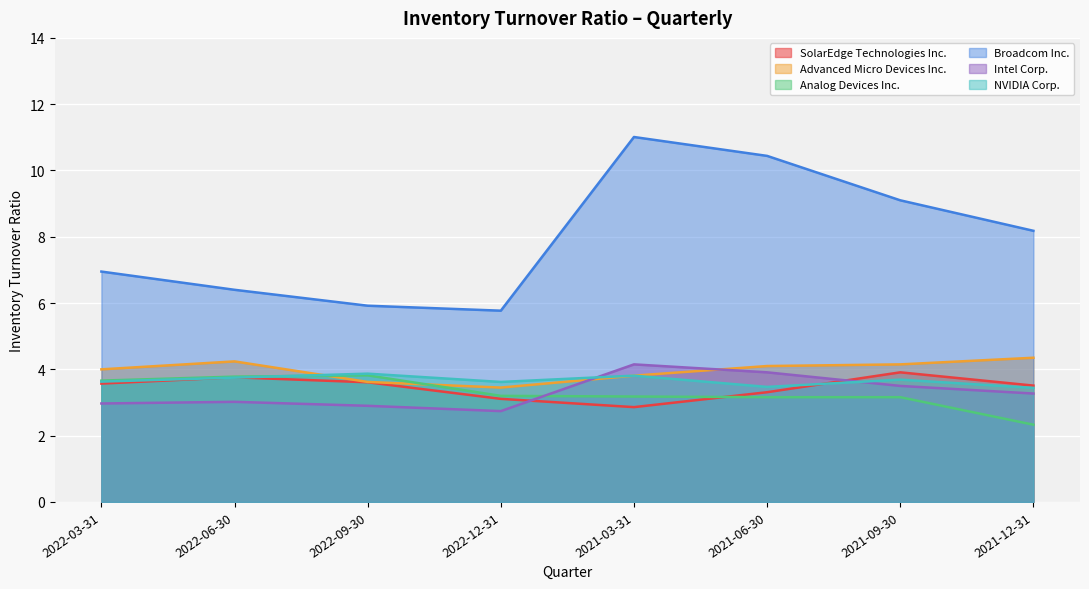

Reading left to right, what are all the values shown in this chart?

SolarEdge Technologies Inc.: 3.6	3.8	3.6	3.1	2.9	3.3	3.9	3.5
Advanced Micro Devices Inc.: 4.0	4.2	3.6	3.5	3.8	4.1	4.2	4.3
Analog Devices Inc.: 3.7	3.8	3.8	3.2	3.2	3.2	3.2	2.3
Broadcom Inc.: 7.0	6.4	5.9	5.8	11.0	10.4	9.1	8.2
Intel Corp.: 3.0	3.0	2.9	2.7	4.2	3.9	3.5	3.3
NVIDIA Corp.: 3.6	3.8	3.9	3.6	3.8	3.5	3.7	3.4